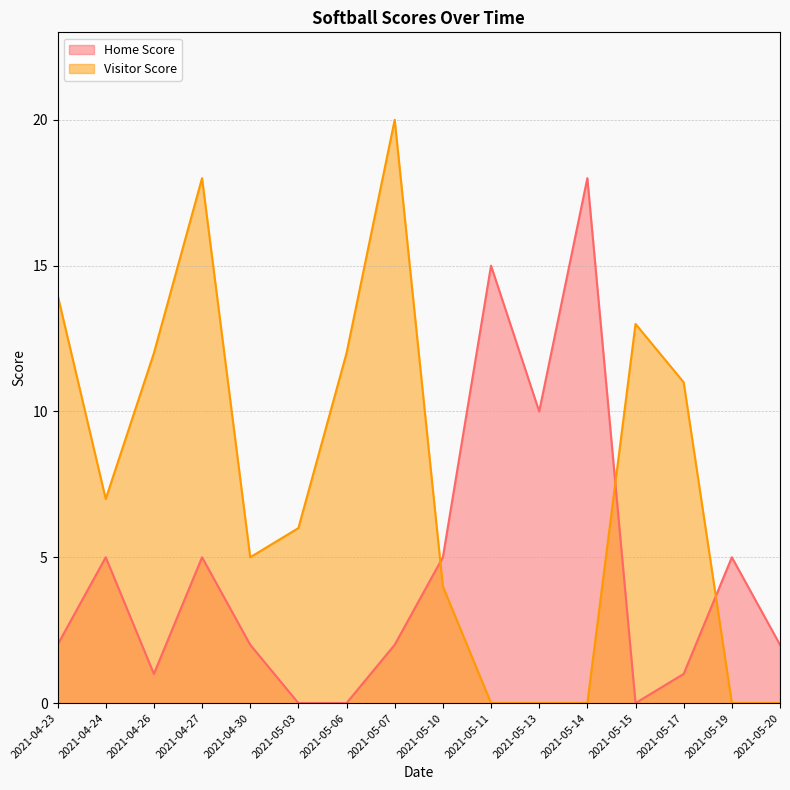

Is it true that Home Score equals 3 at 2021-04-30?

False